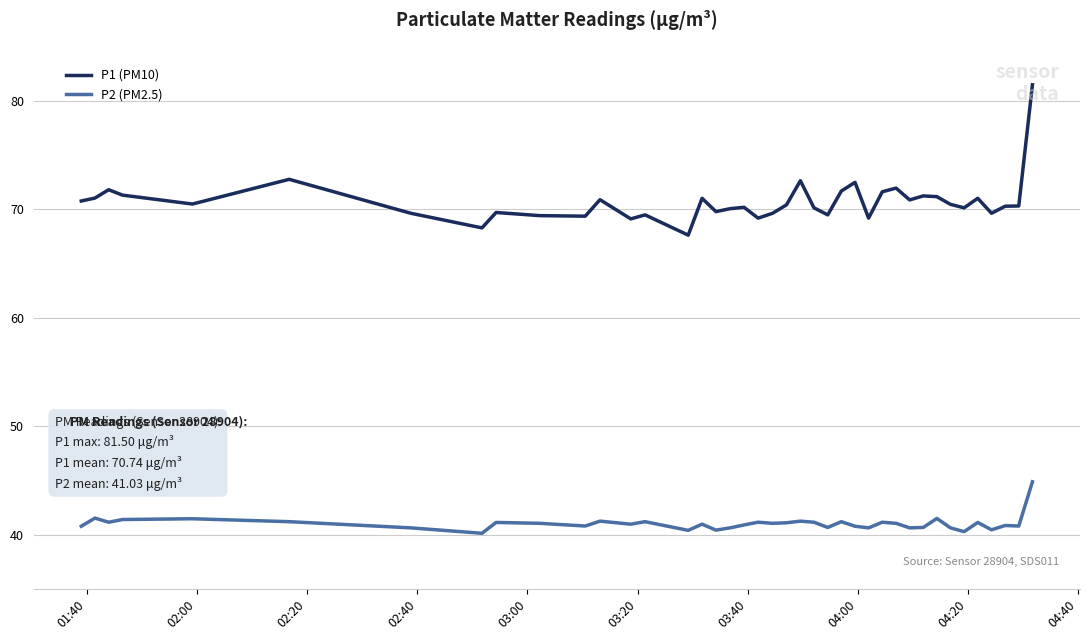

Rank the series by their maximum value, from highest to lowest.

P1 (PM10), P2 (PM2.5)